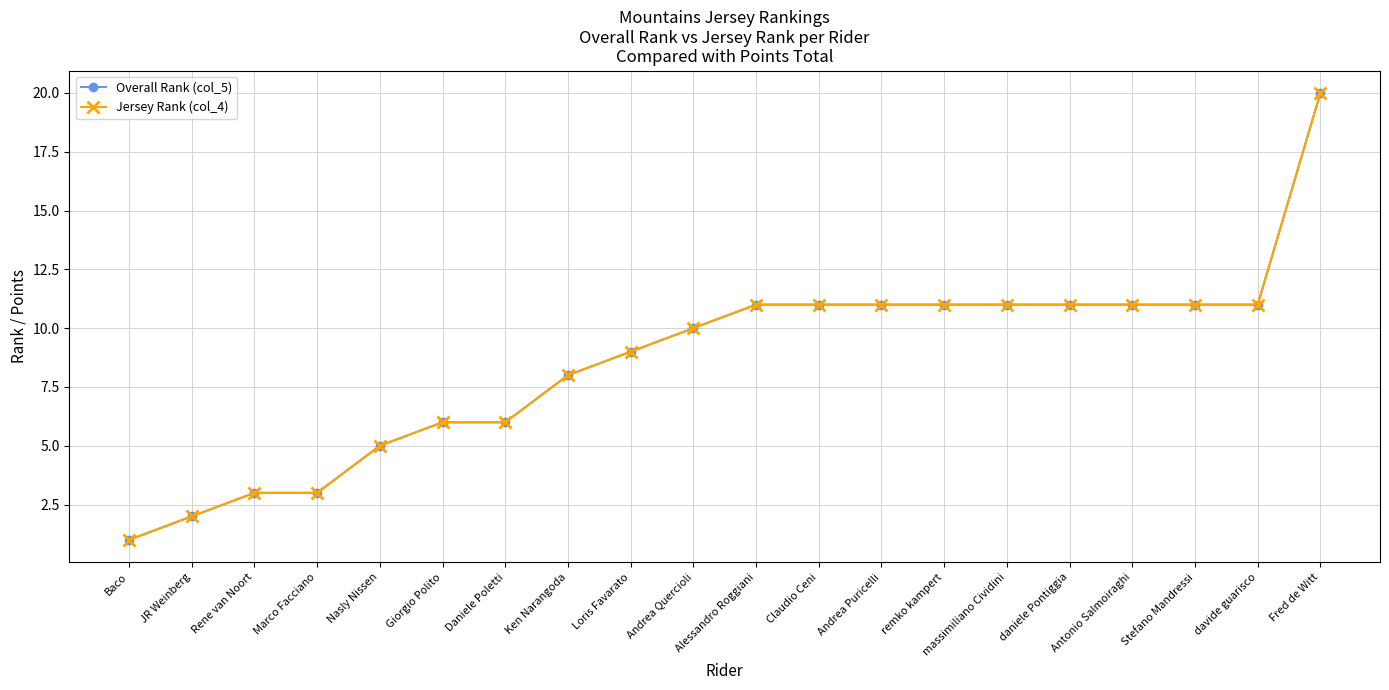

True or false: Overall Rank (col_5) and Jersey Rank (col_4) intersect in this chart.

False